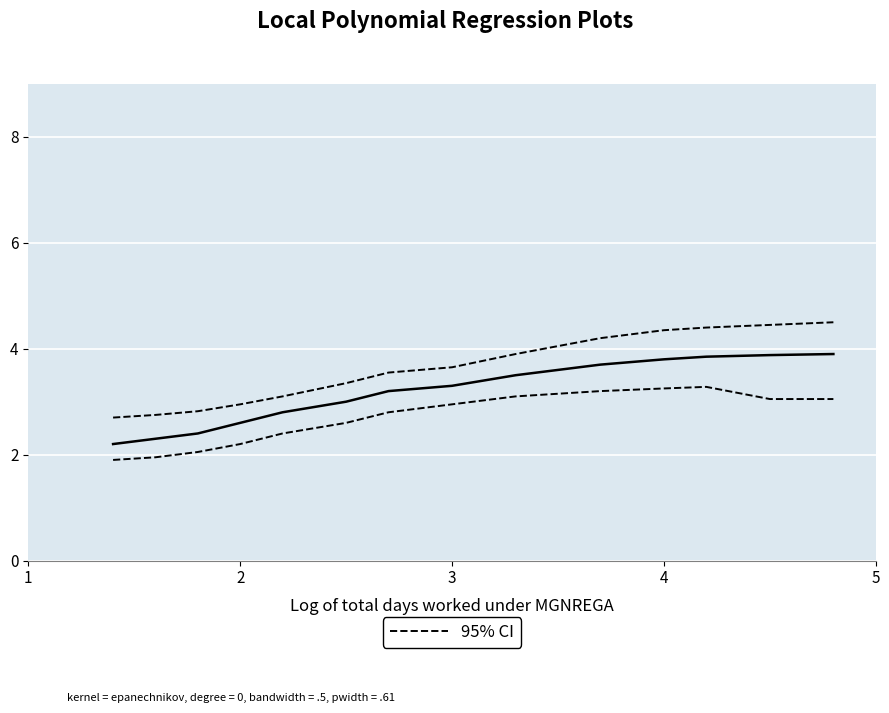

At which category does the chart reach its minimum across all series?

1